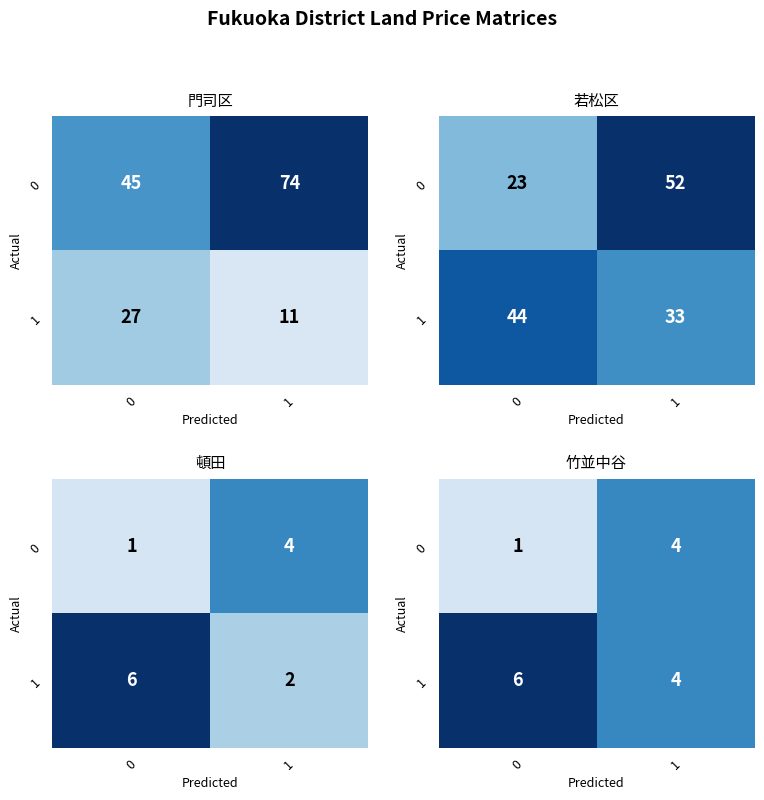

What is the approximate value of 0 at 1?

4